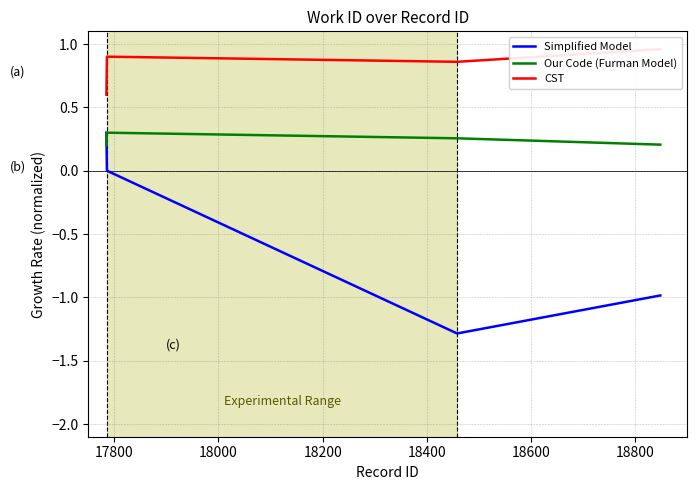

What is the minimum value for Simplified Model?

-1.3